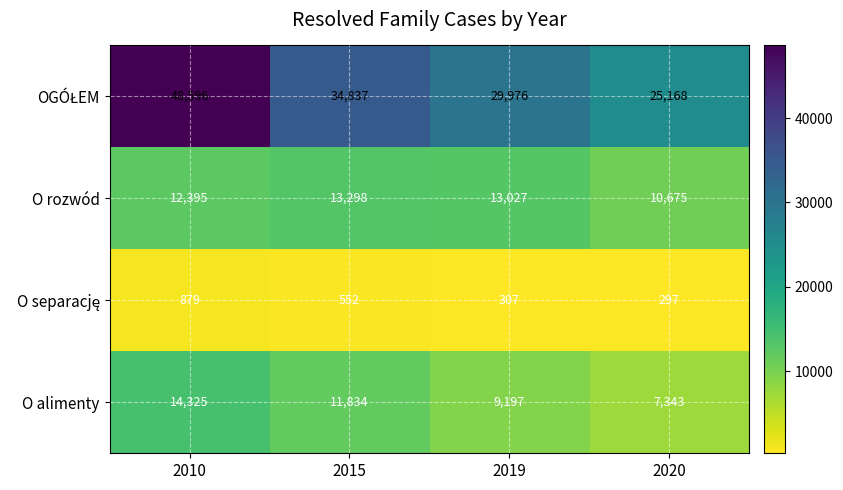

What is the minimum value shown in the chart?

297